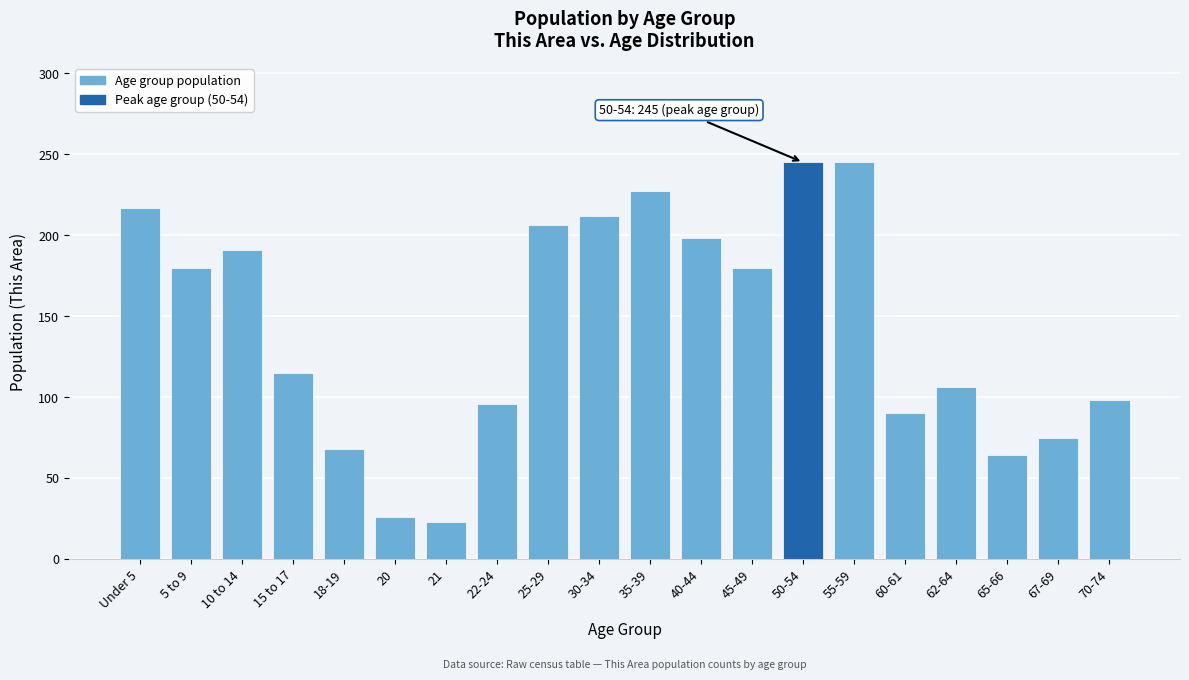

Reading left to right, list all the values displayed in this chart.

Under 5=217	5 to 9=180	10 to 14=191	15 to 17=115	18-19=68	20=26	21=23	22-24=96	25-29=206	30-34=212	35-39=227	40-44=198	45-49=180	50-54=245	55-59=245	60-61=90	62-64=106	65-66=64	67-69=75	70-74=98